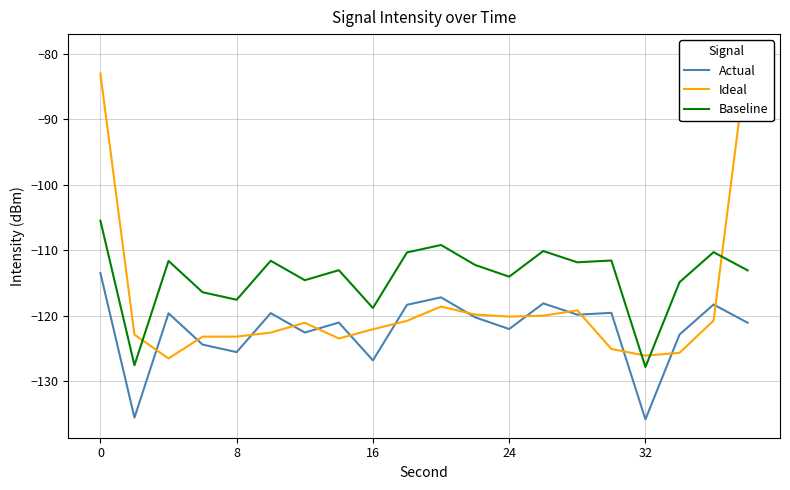

Rank the series by their maximum value, from lowest to highest.

Actual, Baseline, Ideal